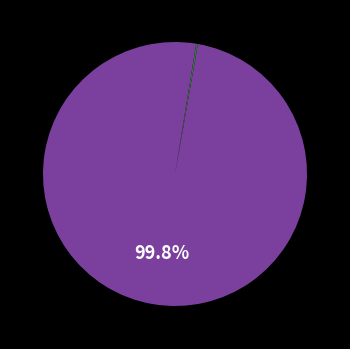

Is there any slice that represents more than half of the pie?

Yes